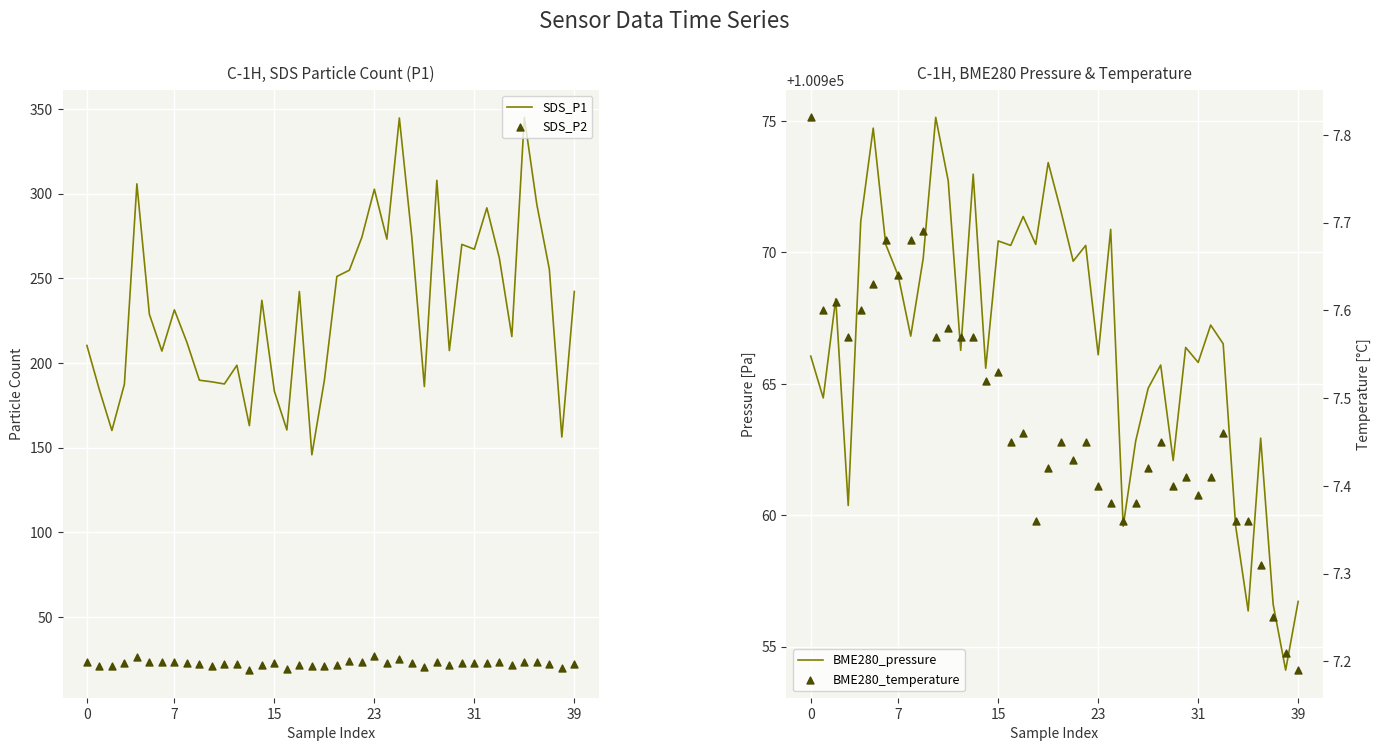

Which series contains the lowest Y value?

BME280_temperature